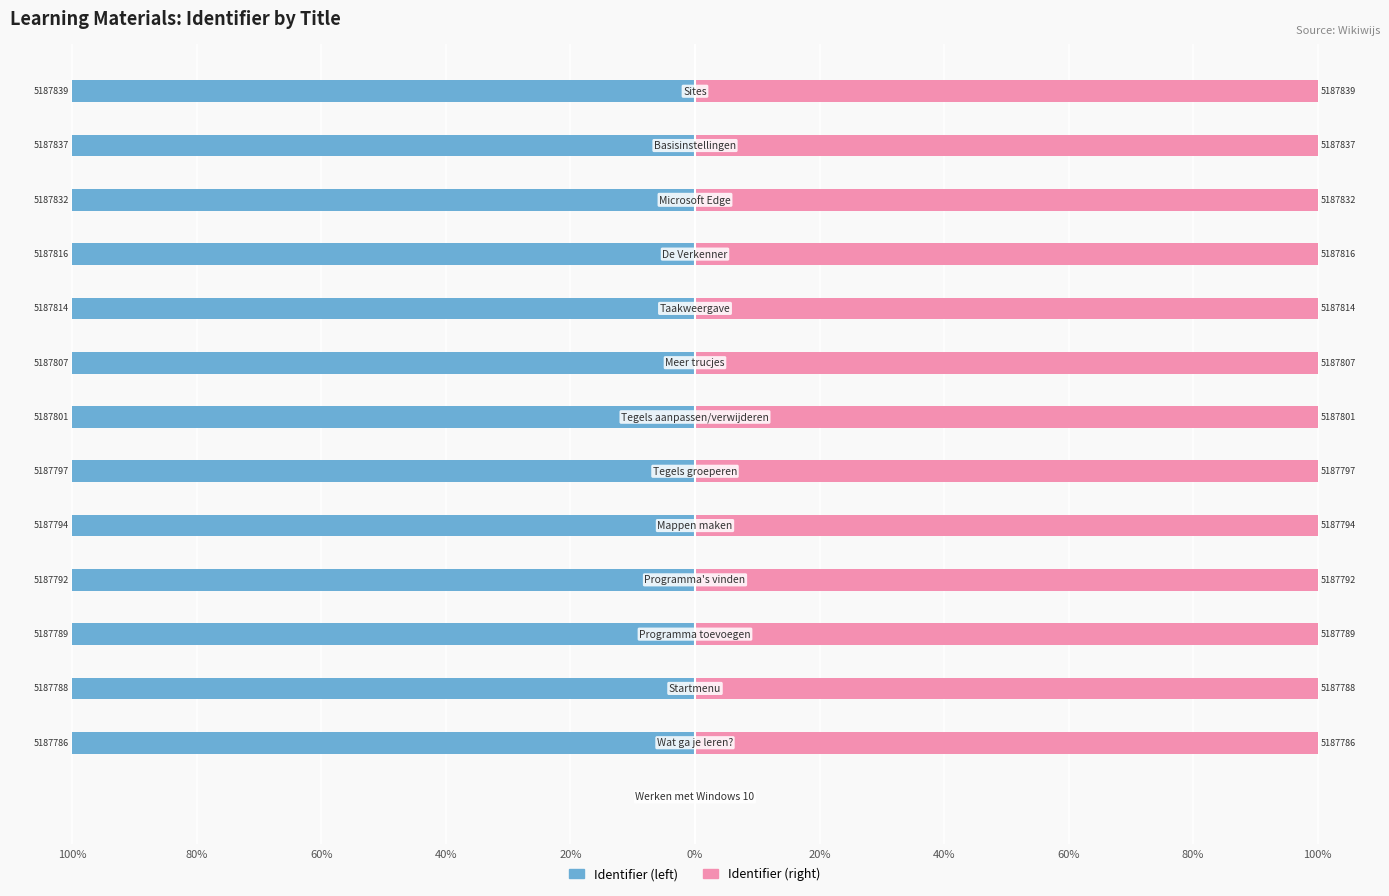

Is it true that Identifier (right) equals 48.9 at 60%?

False